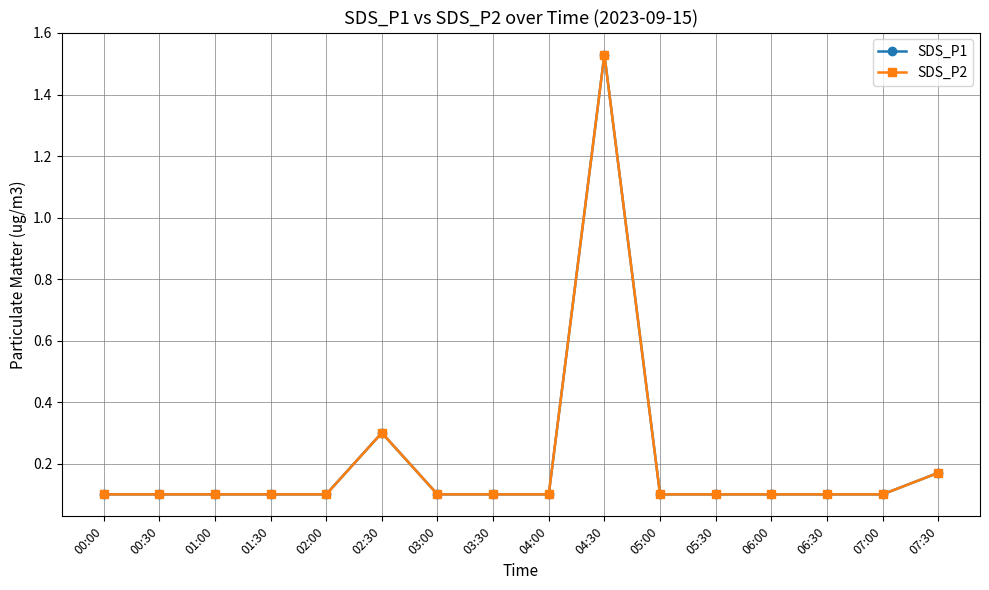

True or false: SDS_P1 has more than 0 interior local peaks.

True